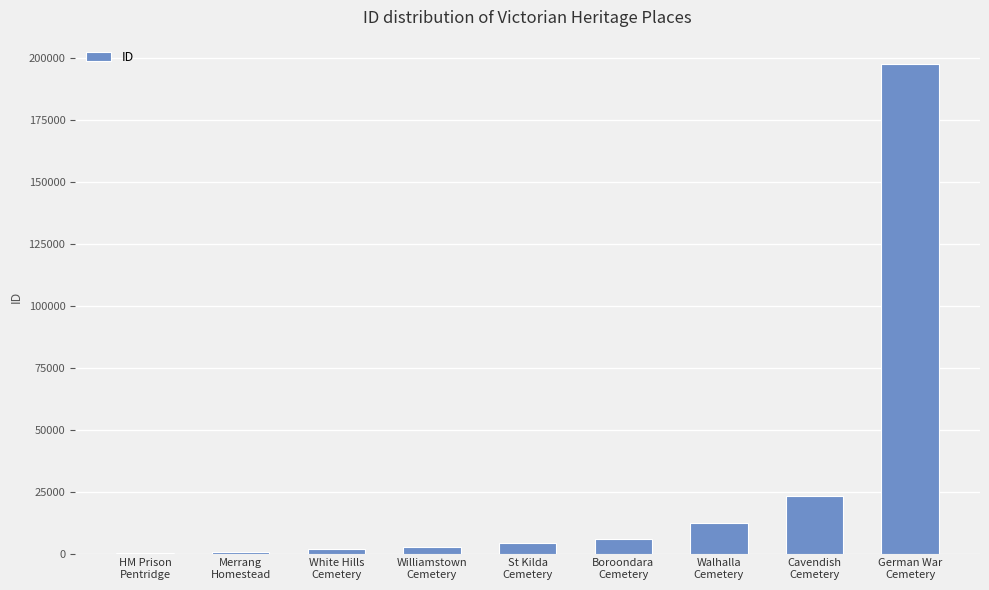

At which category does the chart reach its peak across all series?

German War
Cemetery